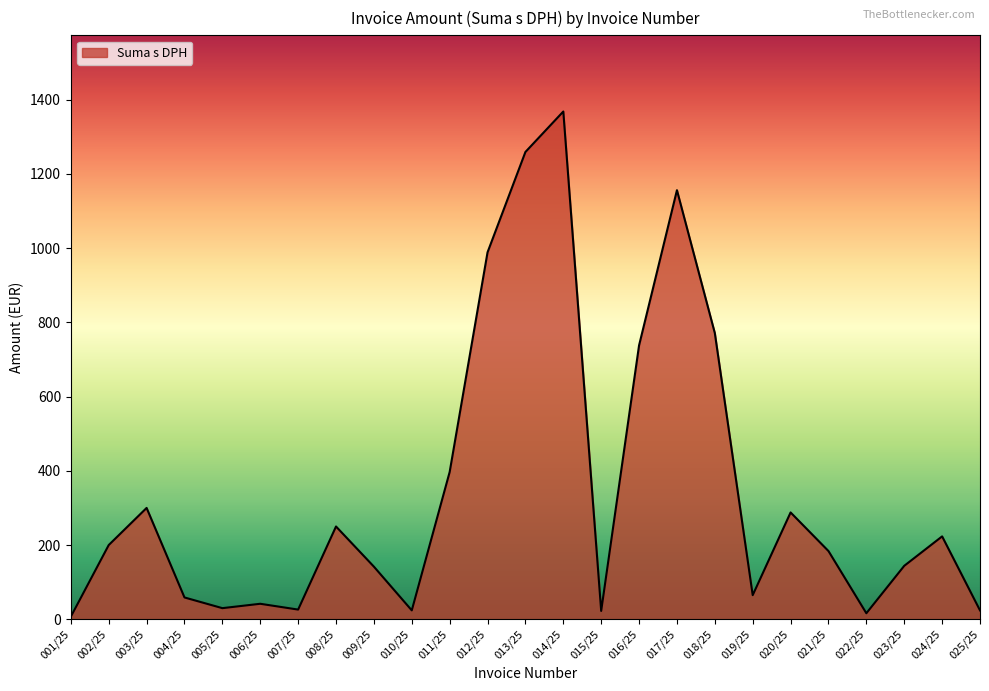

Count the number of values greater than 183.

13